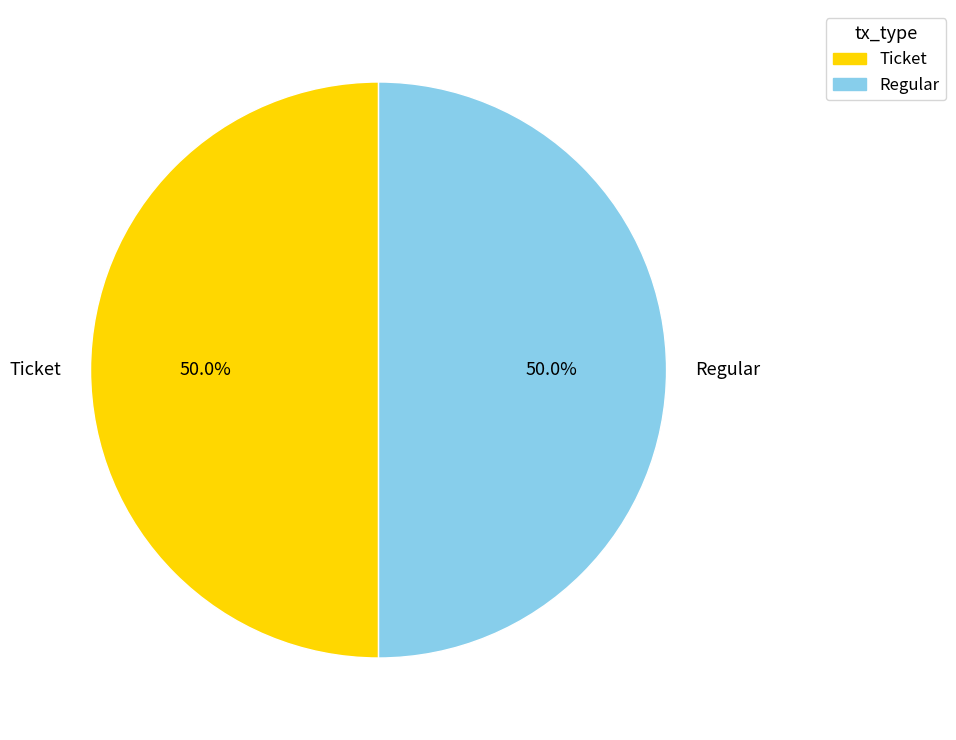

The Regular slice represents 99% of the pie. True or false?

False